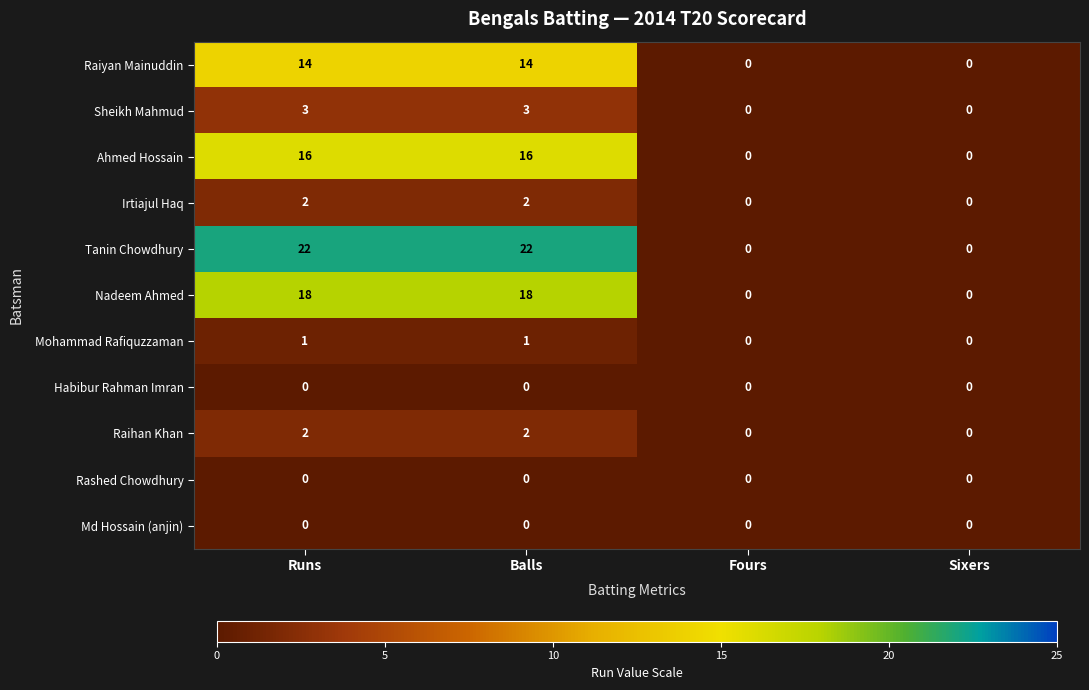

What is the maximum value shown in the chart?

22